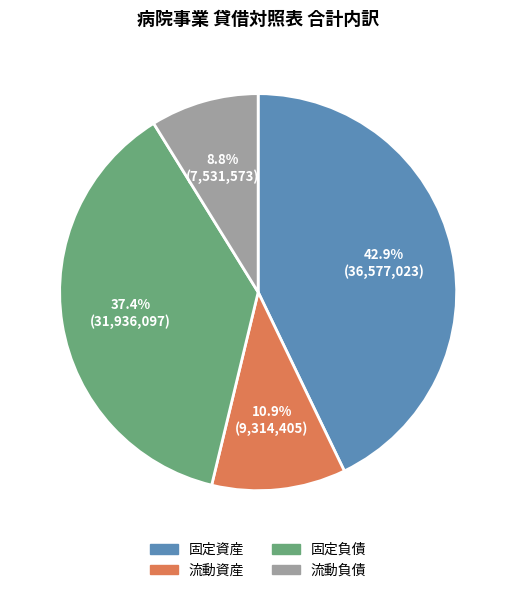

What is the ratio of the value at 流動資産 to the value at 固定資産?

0.3